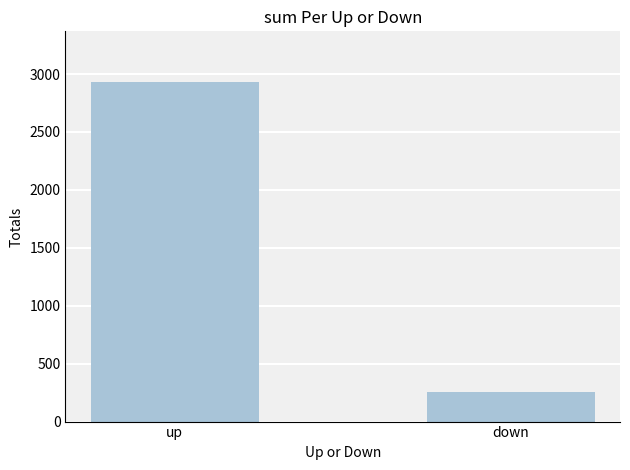

How many data points are less than 2929?

1